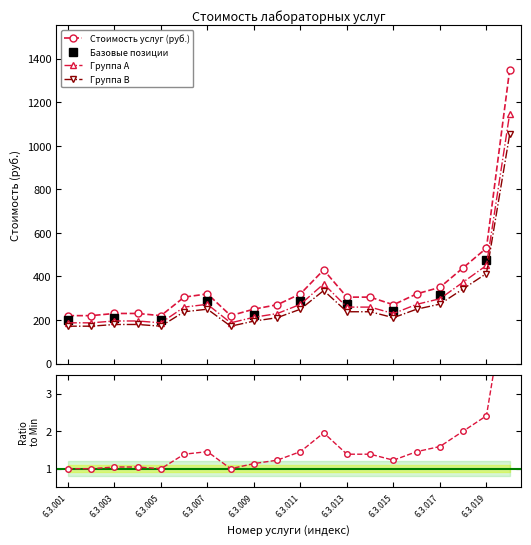

The value at 6.3.012 is 2.0. True or false?

True